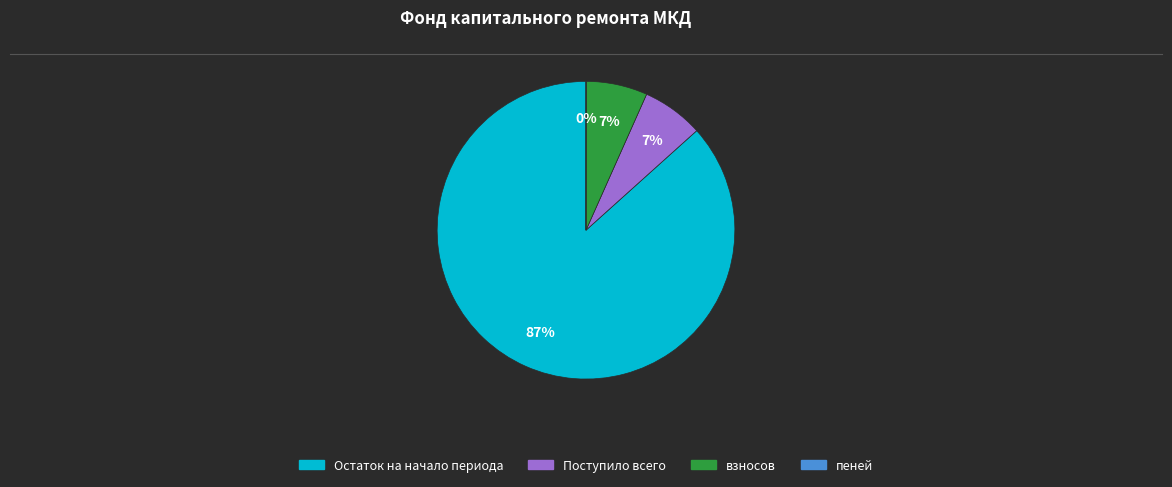

Which category has the biggest portion of the pie?

Остаток на начало периода